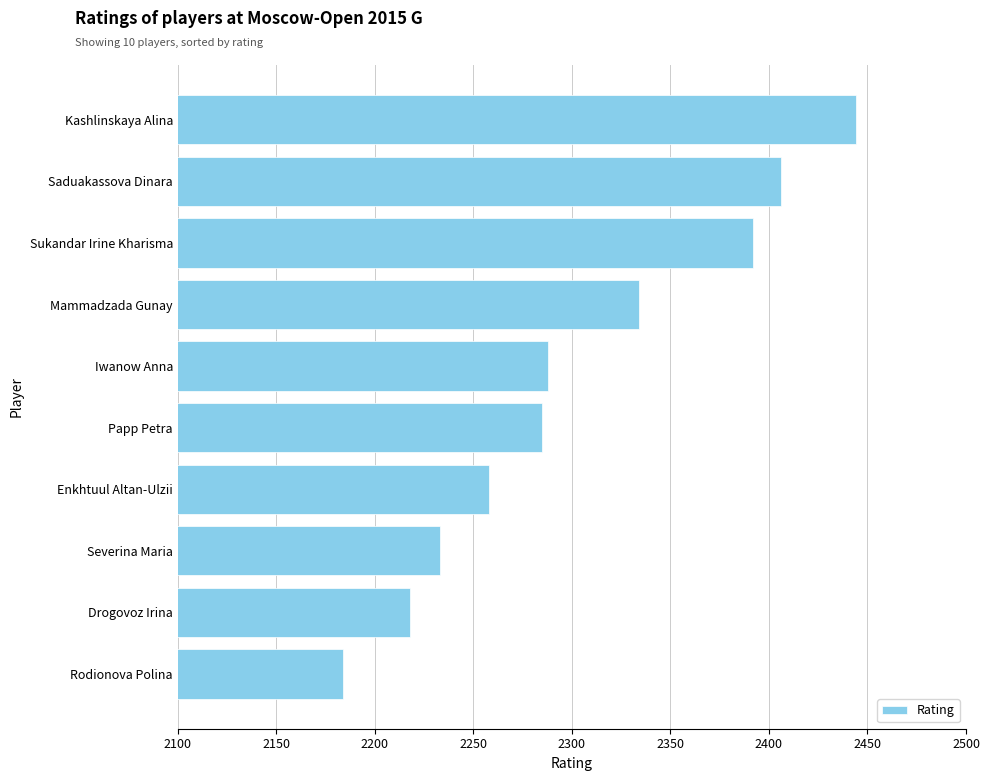

Where is the data nearest to the value 2314?

Mammadzada Gunay